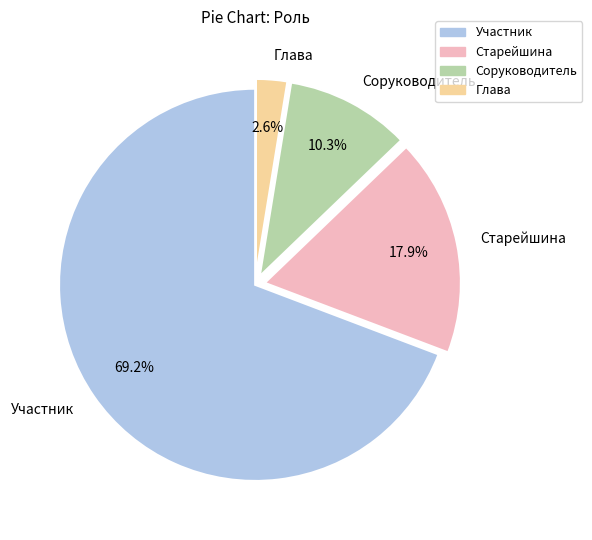

Which slice is the smallest?

Глава